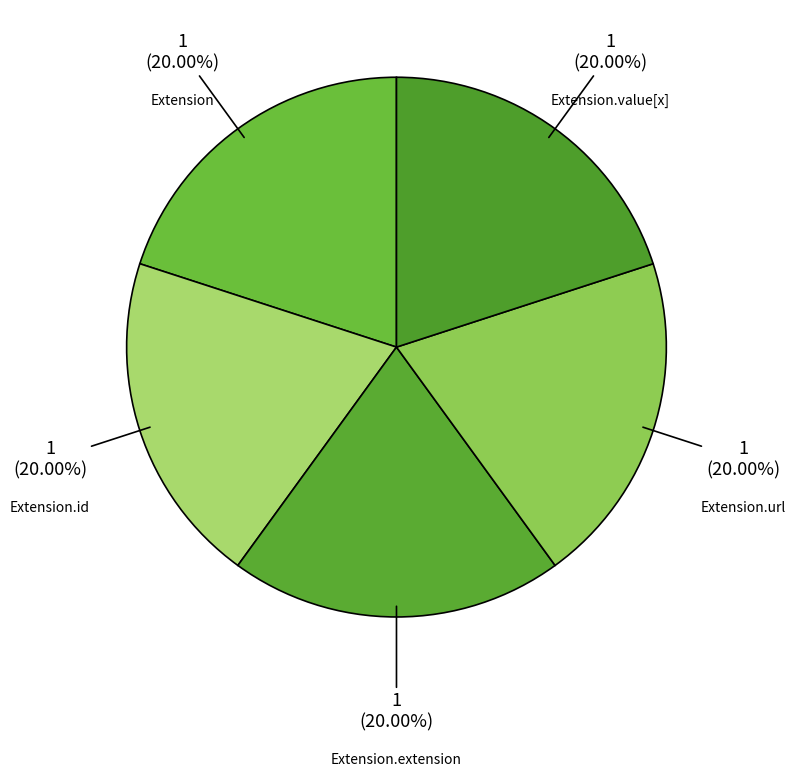

Does any single category account for the majority?

No